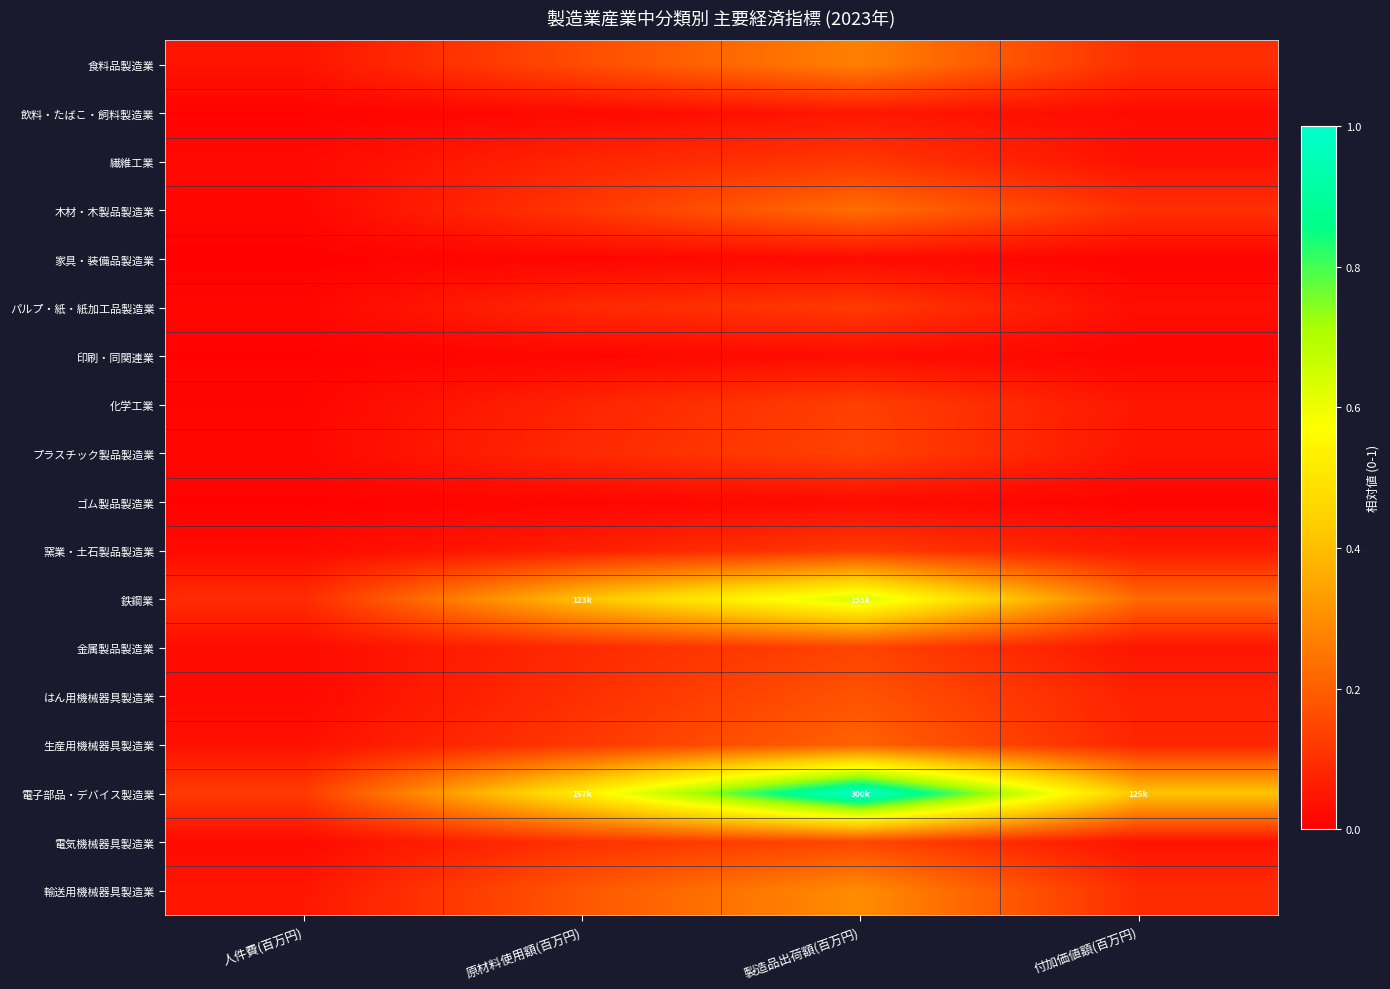

Between 人件費(百万円) and 製造品出荷額(百万円), which series saw the biggest shift?

電子部品・デバイス製造業